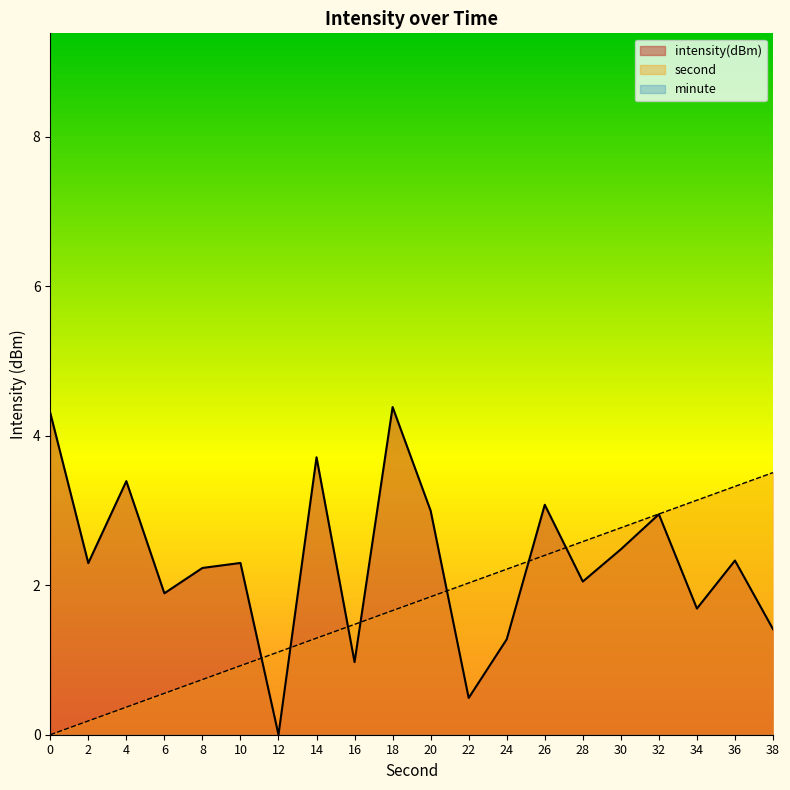

The second series shows 0.7 at 18. True or false?

False